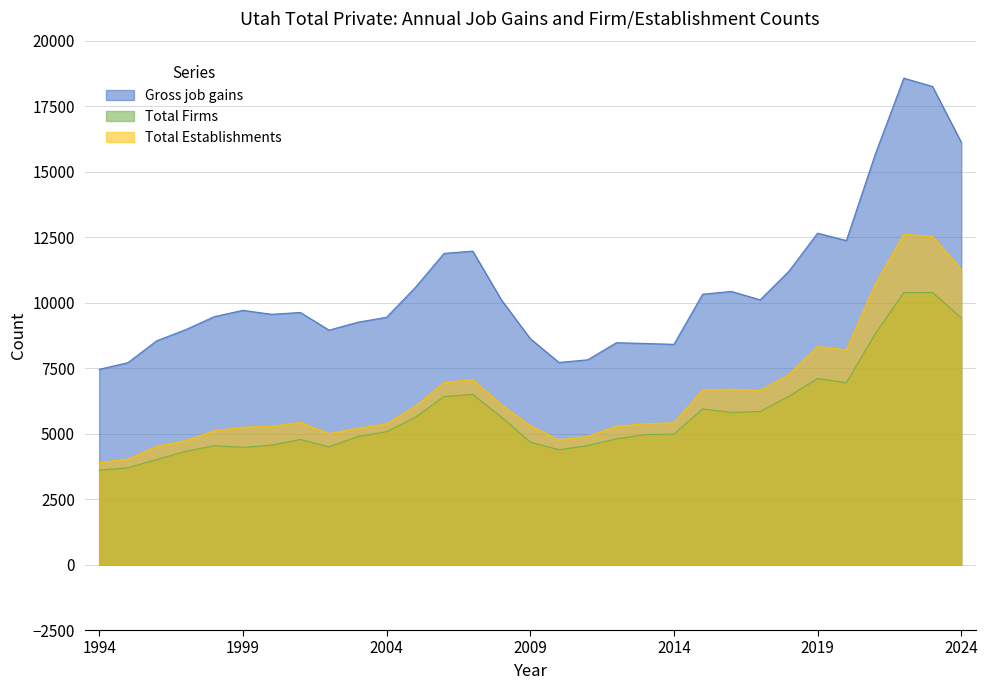

Where does the Gross job gains series first go above 9625?

1999